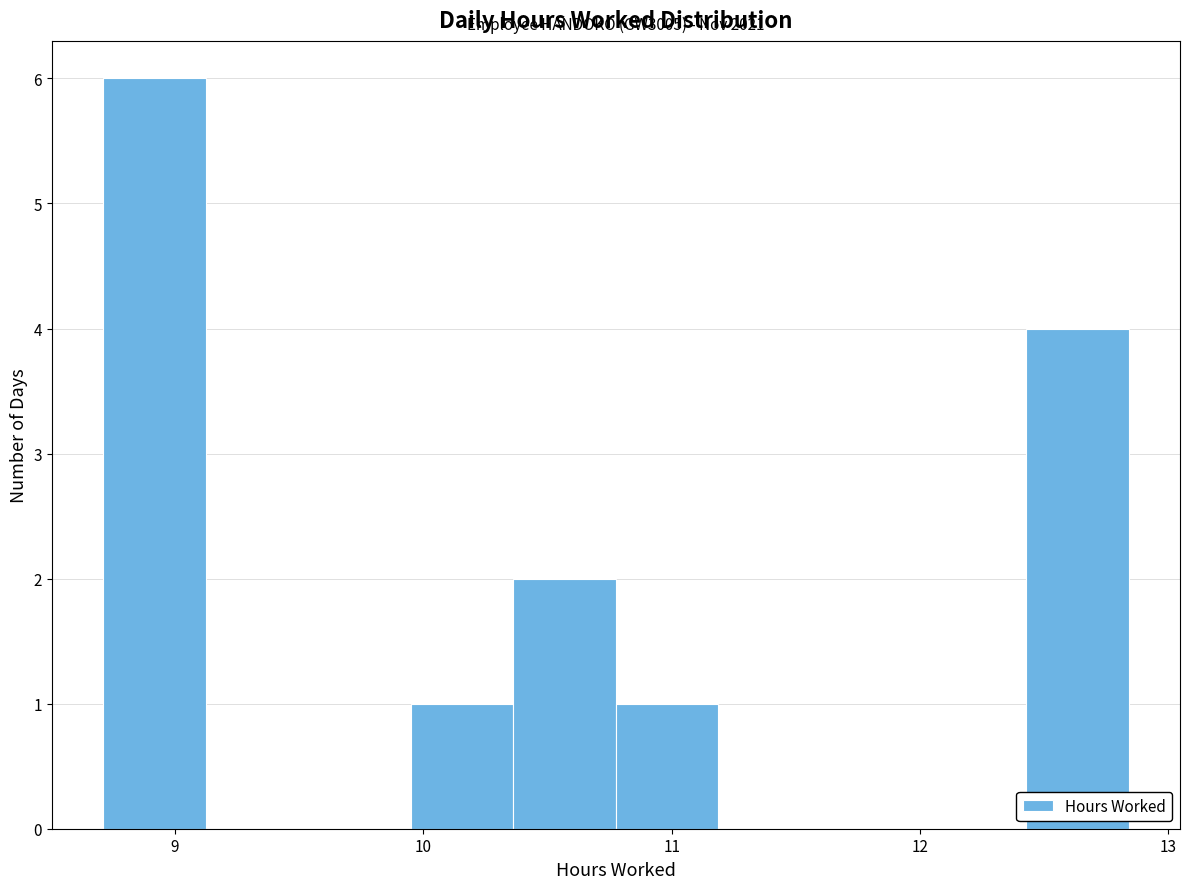

Which range on the x-axis has the tallest bar?

8.7 to 9.1